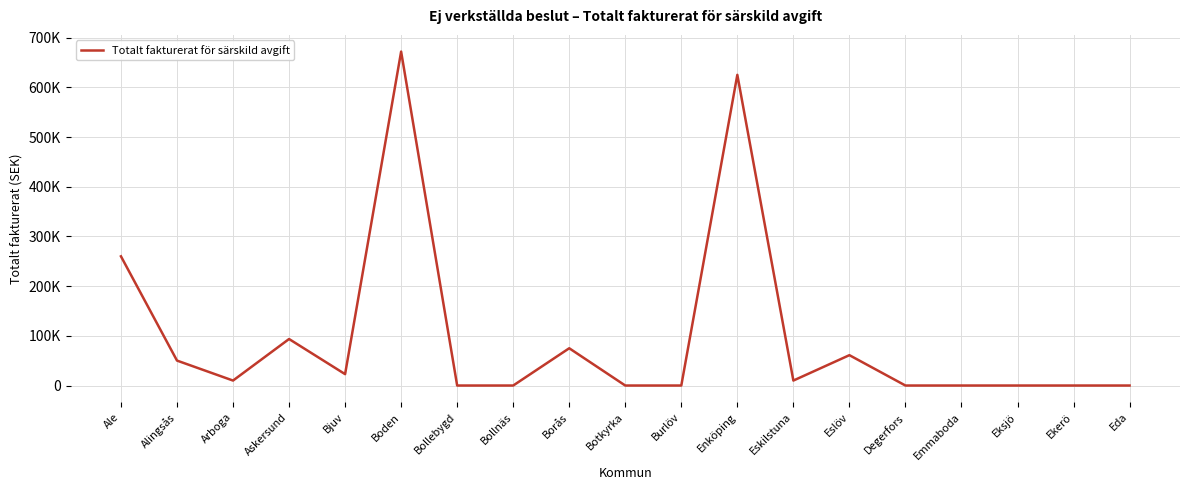

Rank the categories by value from highest to lowest.

Boden, Enköping, Ale, Askersund, Borås, Eslöv, Alingsås, Bjuv, Arboga, Eskilstuna, Bollebygd, Bollnäs, Botkyrka, Burlöv, Degerfors, Emmaboda, Eksjö, Ekerö, Eda